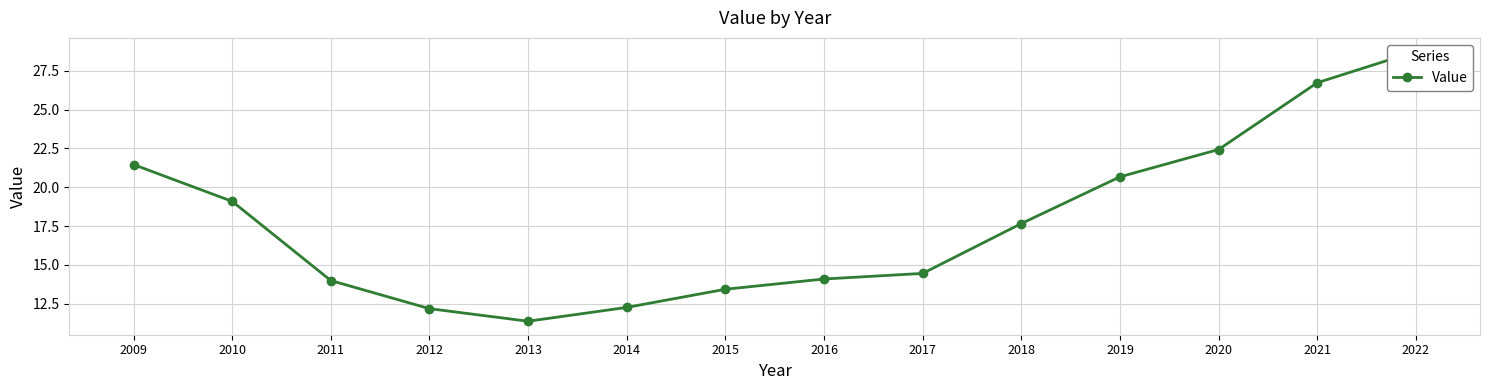

Is it true that the value at 2017 is 5.4?

False